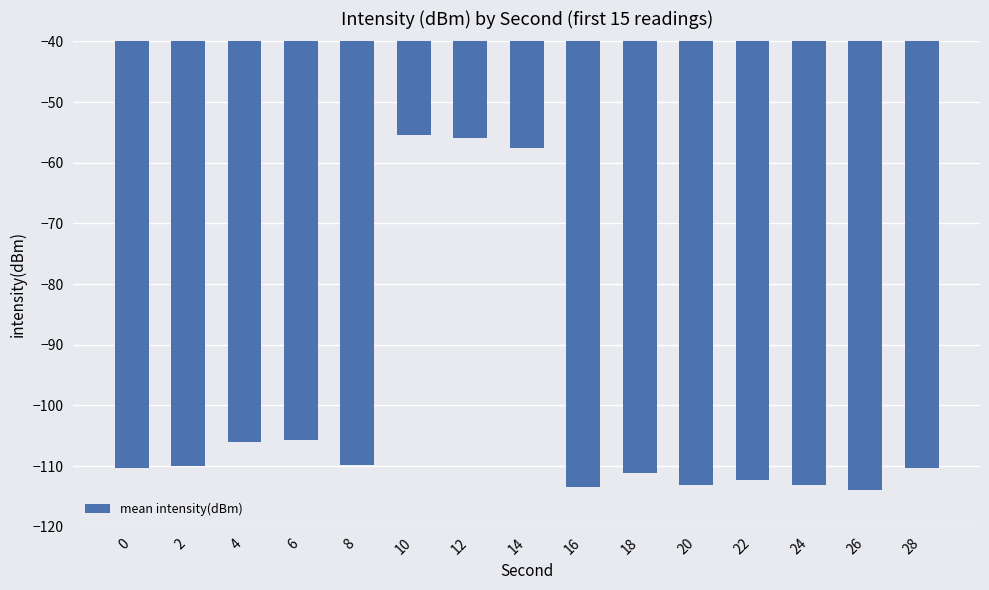

How many data points does each series have?

15